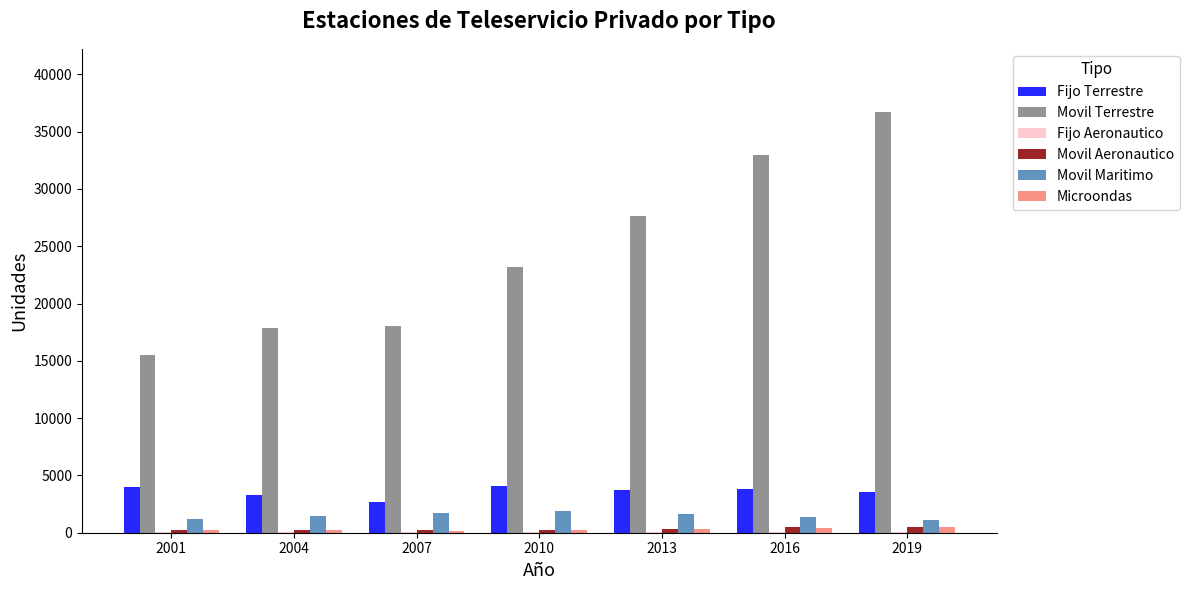

Which series changed the most between 2001 and 2019?

Movil Terrestre